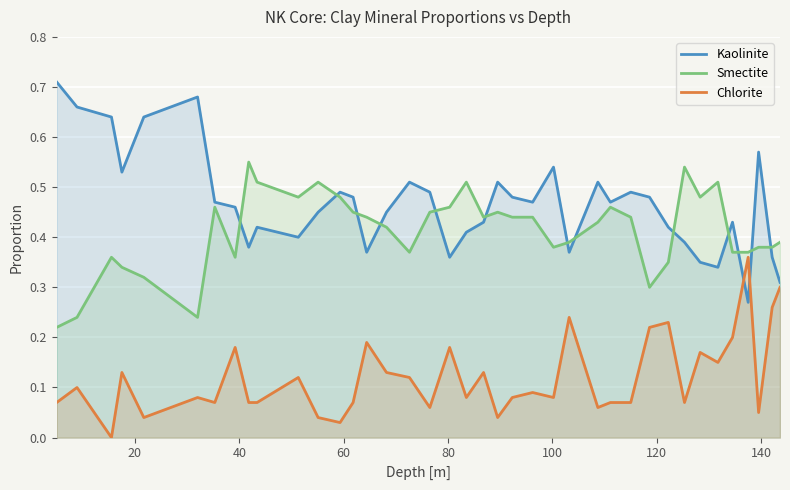

How many lines are shown in the chart?

3